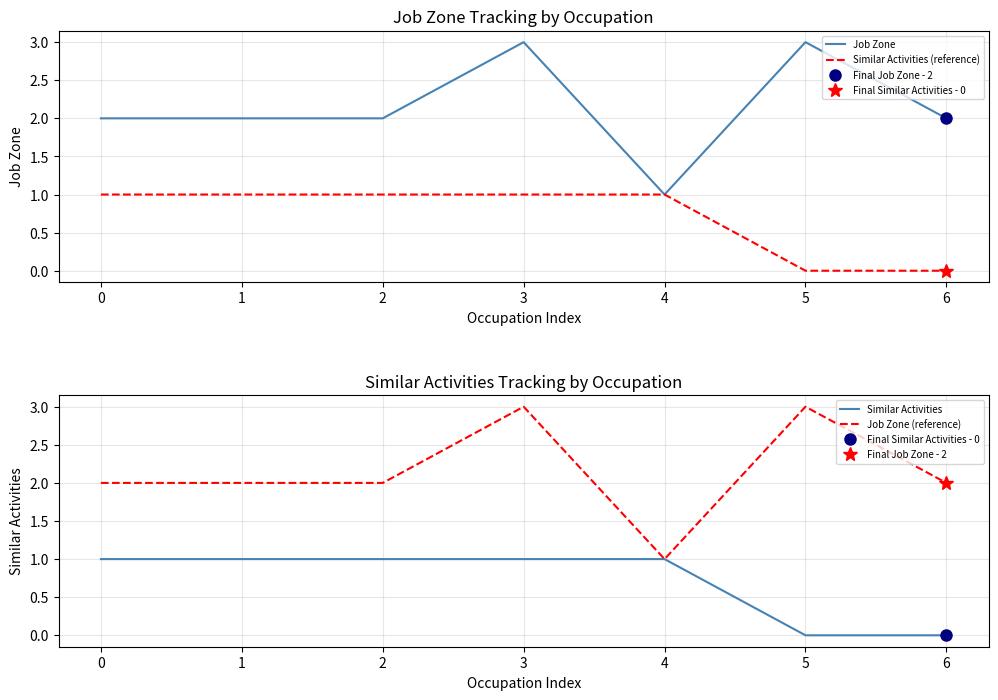

What is the difference between the Similar Activities values at 5 and 3?

1